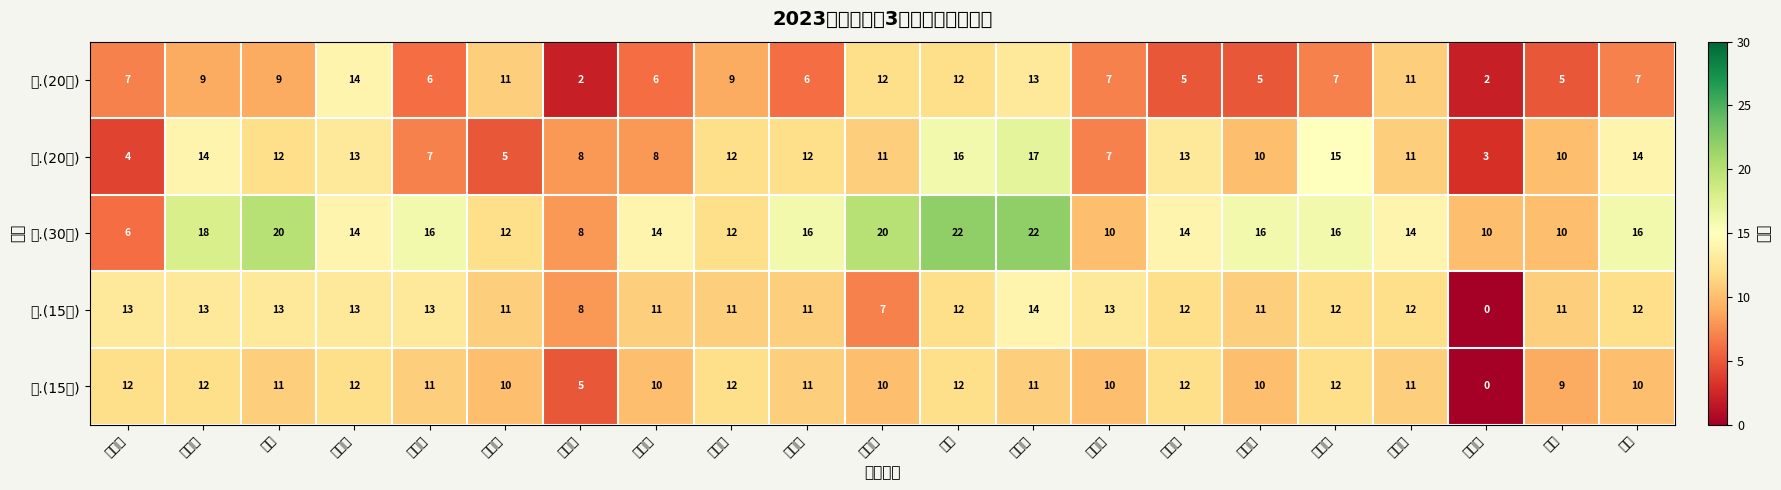

What is the maximum value shown in the chart?

22